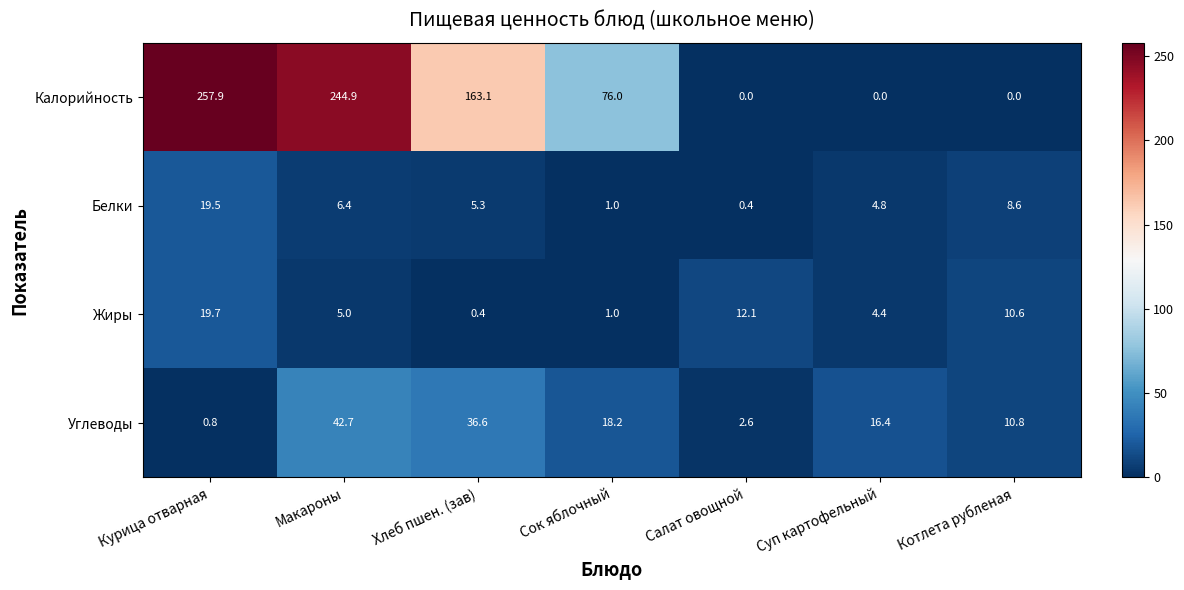

Which series has the largest range (max minus min)?

Калорийность